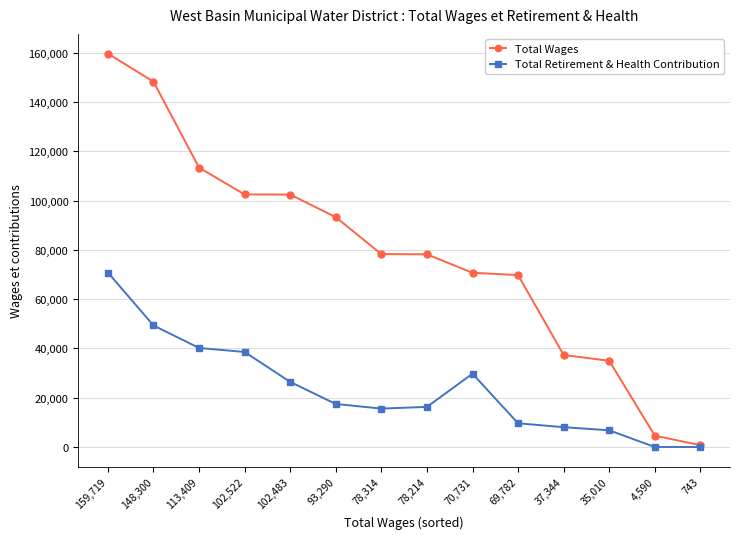

Where is the first local maximum for Total Retirement & Health Contribution?

70,731